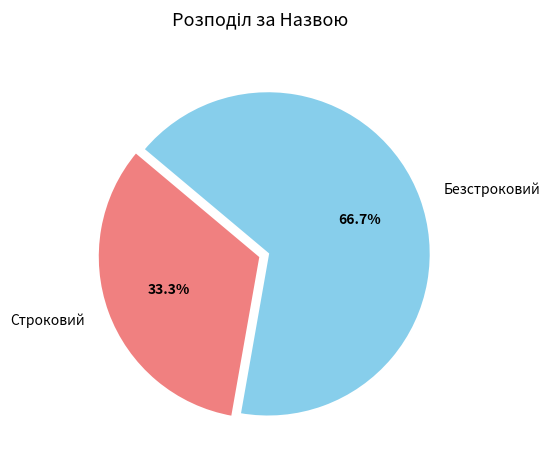

The Безстроковий slice represents 67% of the pie. True or false?

True